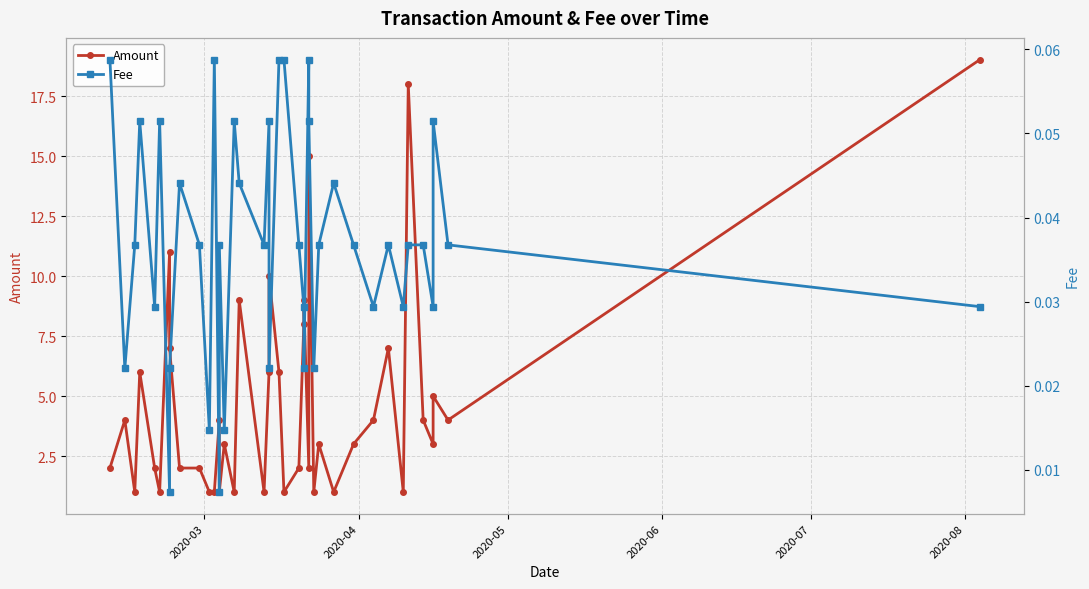

True or false: Fee has more than 0 points higher than both neighbors.

True